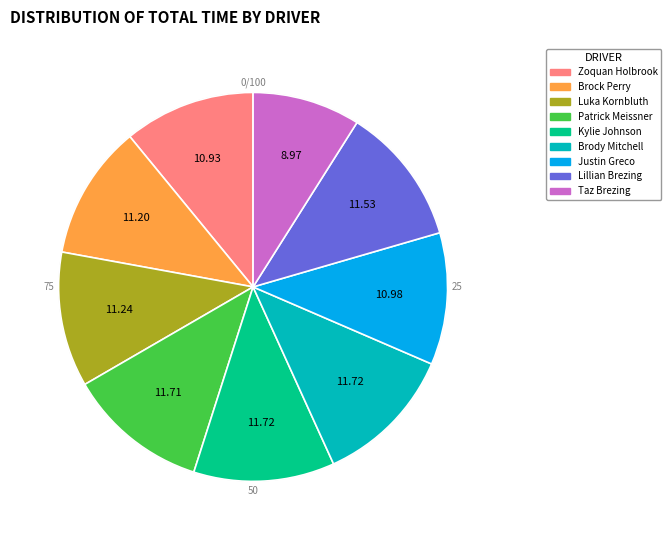

Count the number of slices in the pie.

9